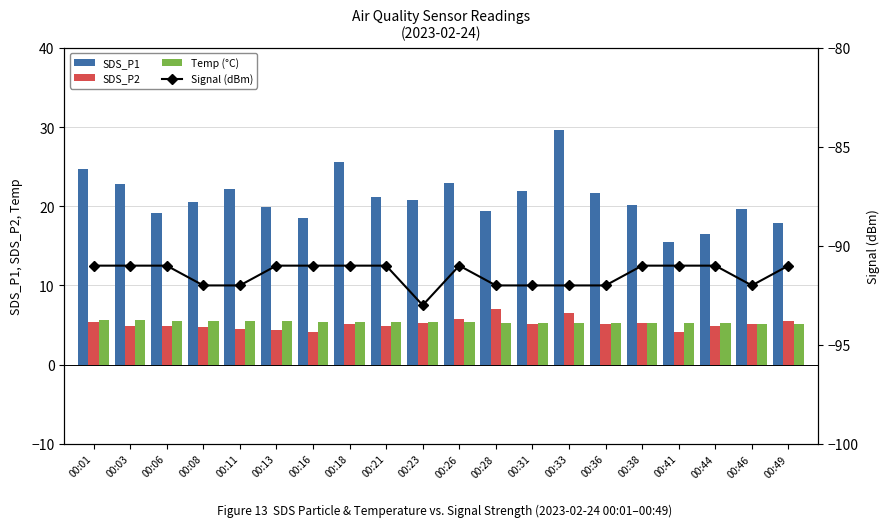

Count the number of data series in this chart.

4